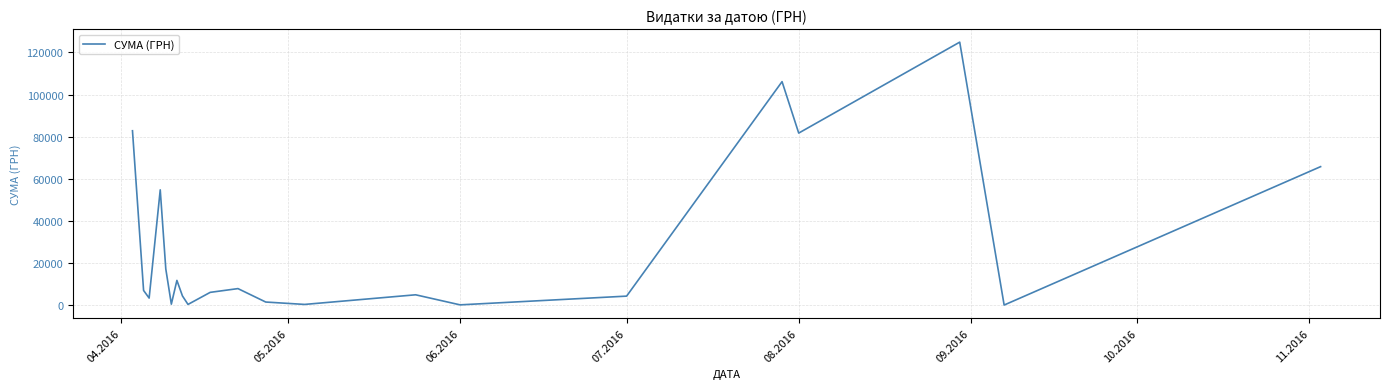

What is the average value?

27919.5